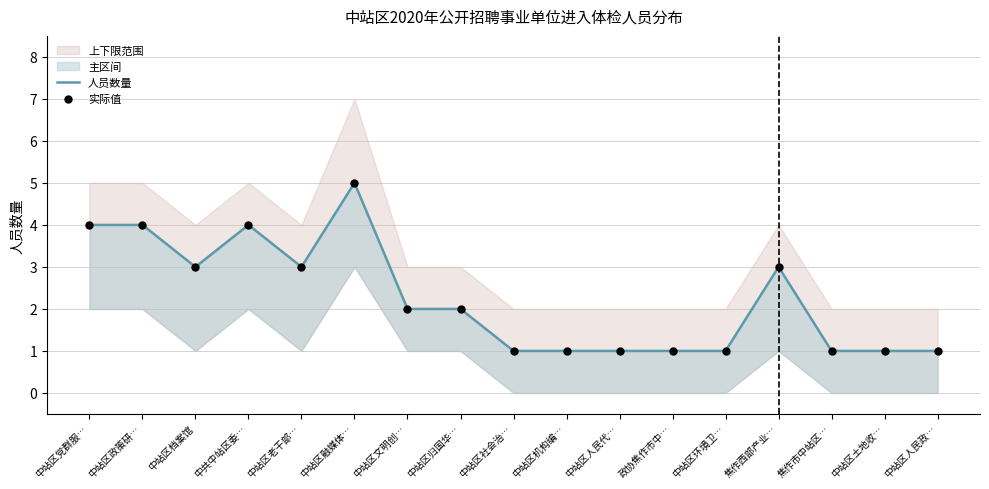

Which series has the largest total across all categories?

人员数量